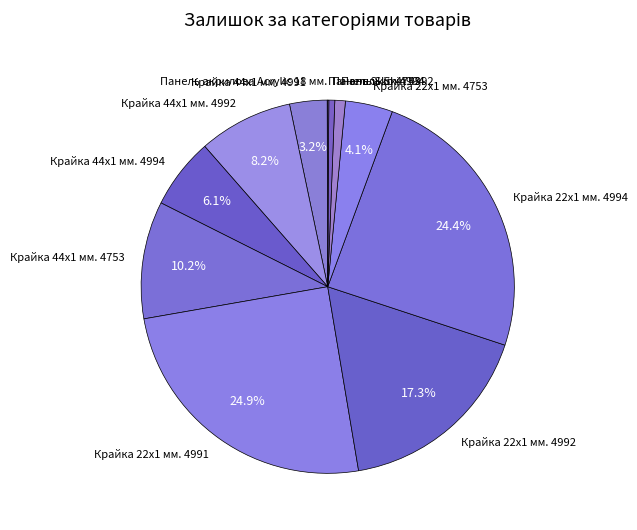

What is the total percentage of Крайка 44x1 мм. 4991 and Крайка 22x1 мм. 4991?

28.1%